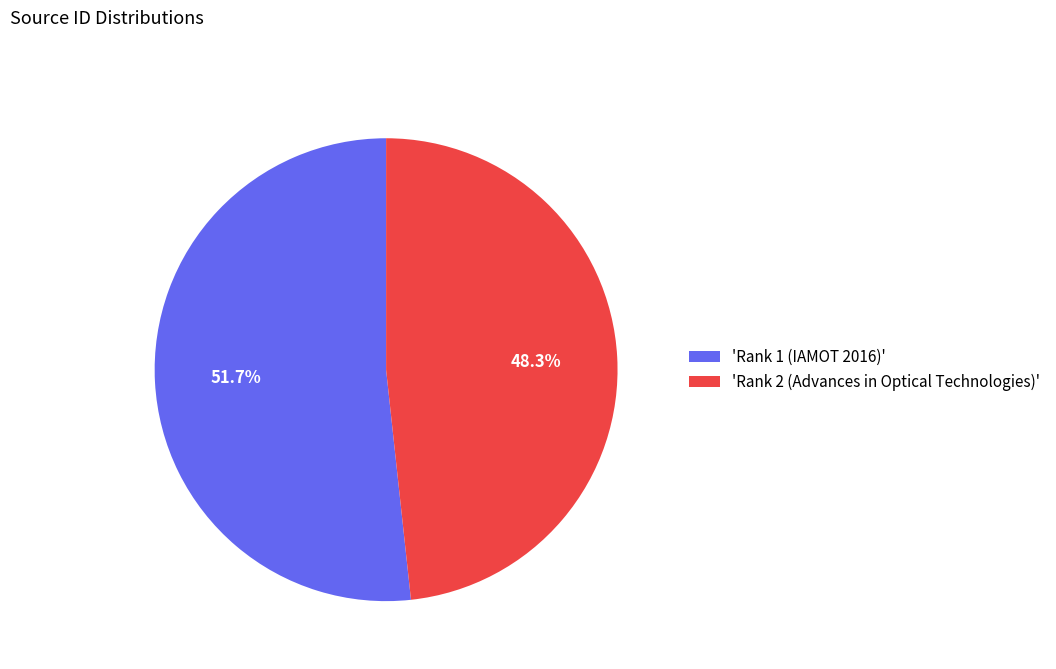

Which has a higher value, 'Rank 1 (IAMOT 2016)' or 'Rank 2 (Advances in Optical Technologies)'?

'Rank 1 (IAMOT 2016)'